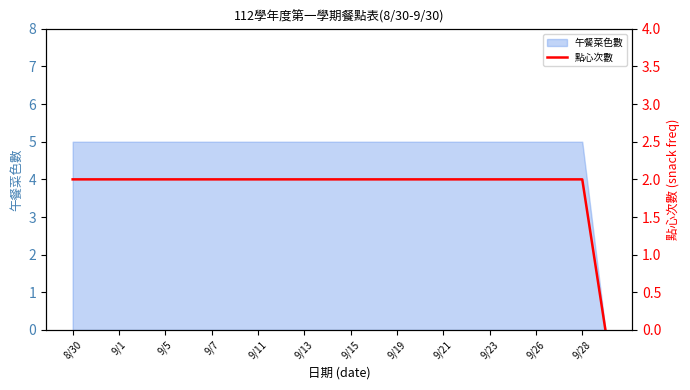

Between 23 and 9/13, which is larger?

9/13